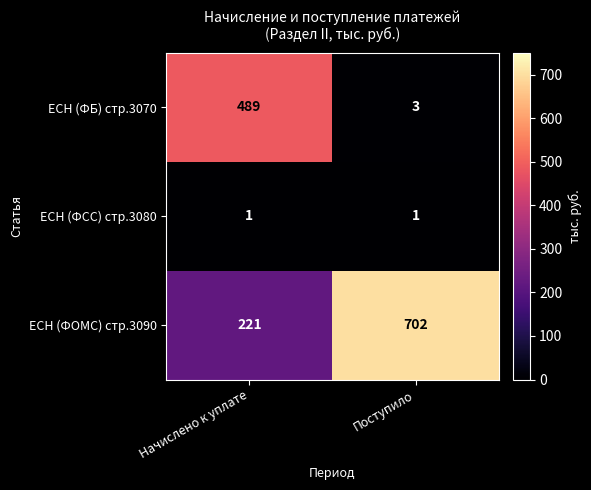

Rank the series by their maximum value, from lowest to highest.

ЕСН (ФСС) стр.3080, ЕСН (ФБ) стр.3070, ЕСН (ФОМС) стр.3090